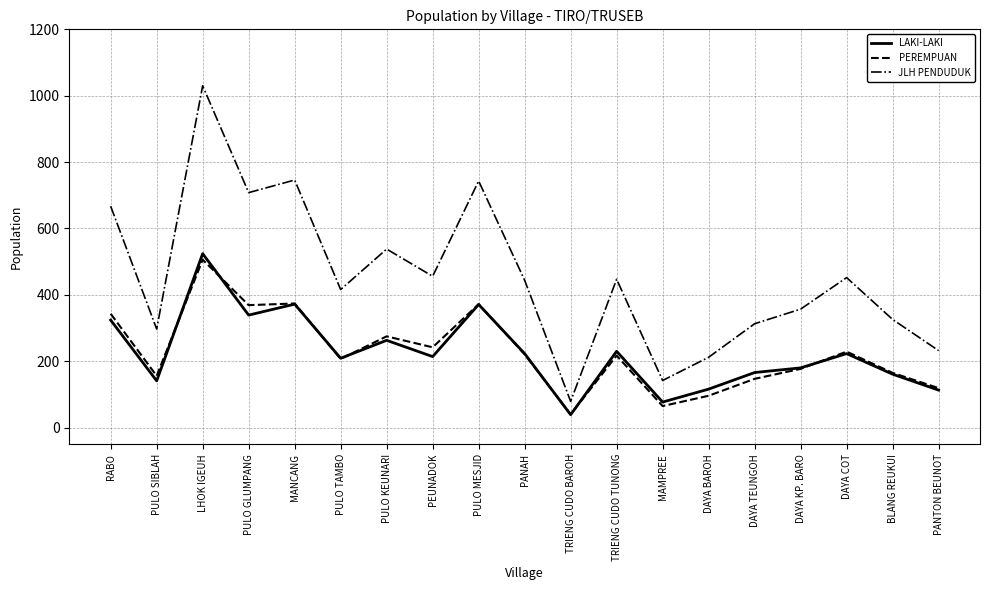

Is it true that JLH PENDUDUK equals 452 at DAYA COT?

True